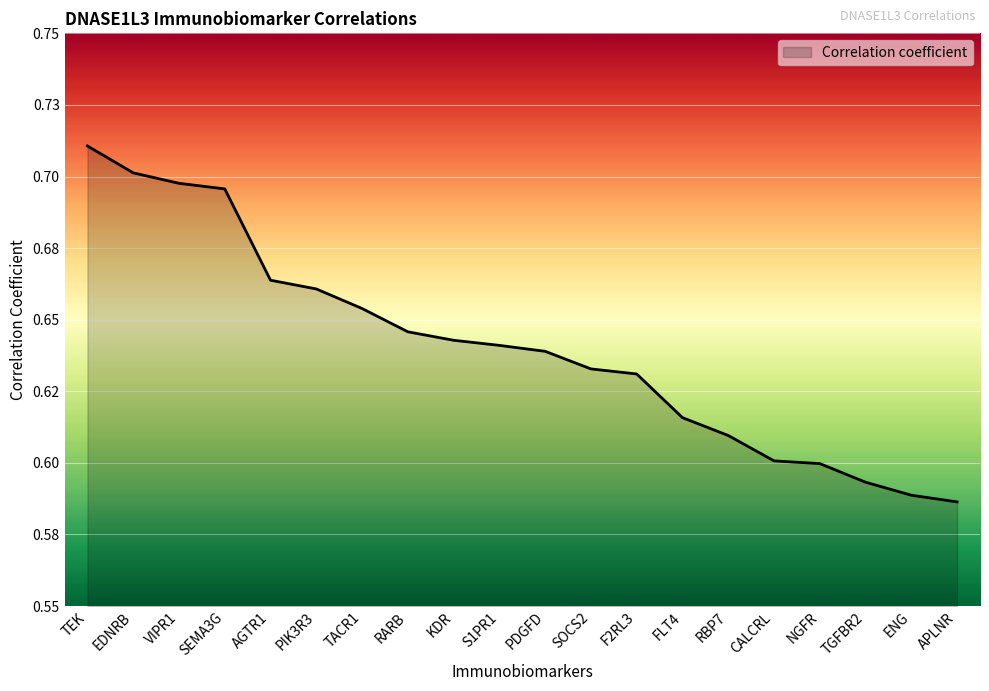

Is this an area chart (filled region under the line)?

Yes